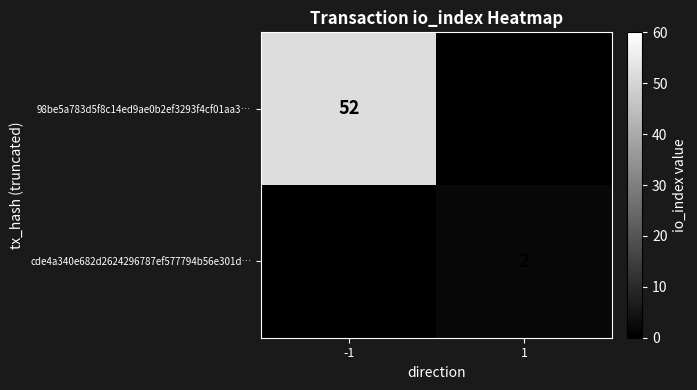

The value of 98be5a783d5f8c14ed9ae0b2ef3293f4cf01aa3… at -1 is 52. True or false?

True